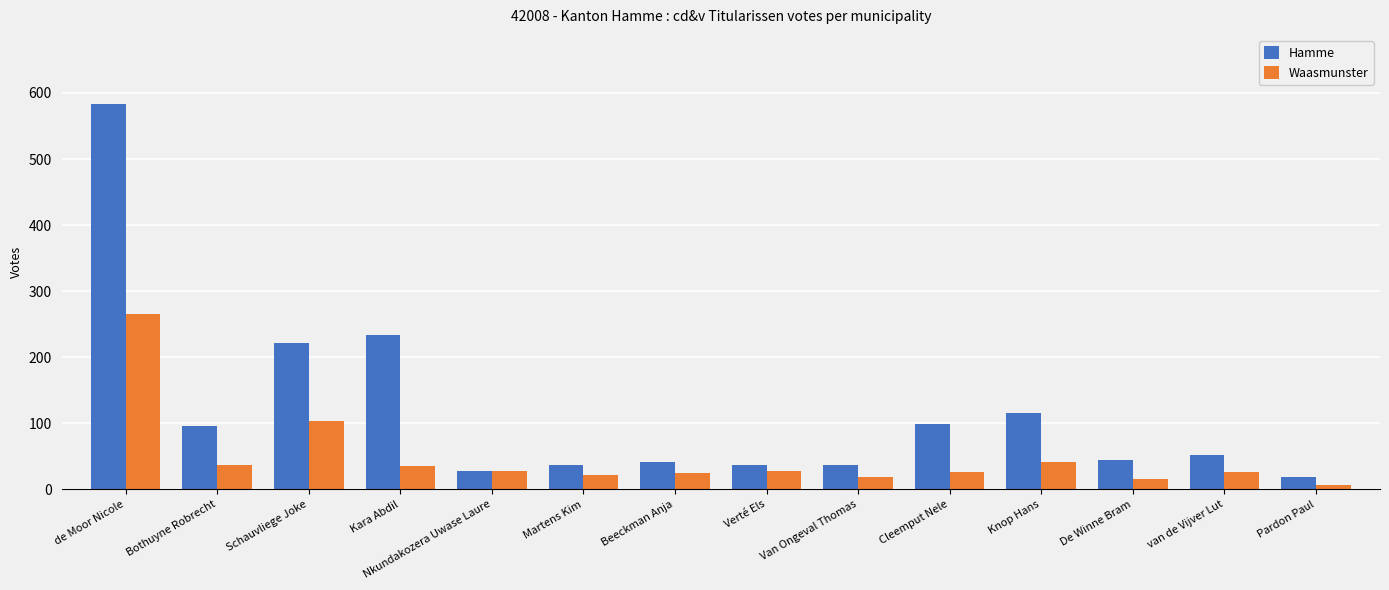

True or false: Waasmunster has a value of 7 at Pardon Paul.

True